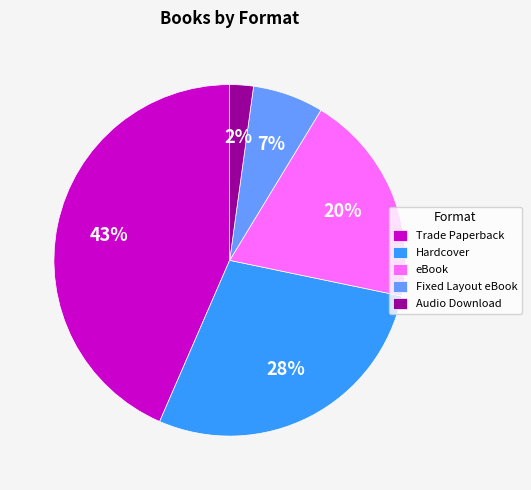

To the nearest percent, what is the difference between the largest and smallest slice percentages?

41%